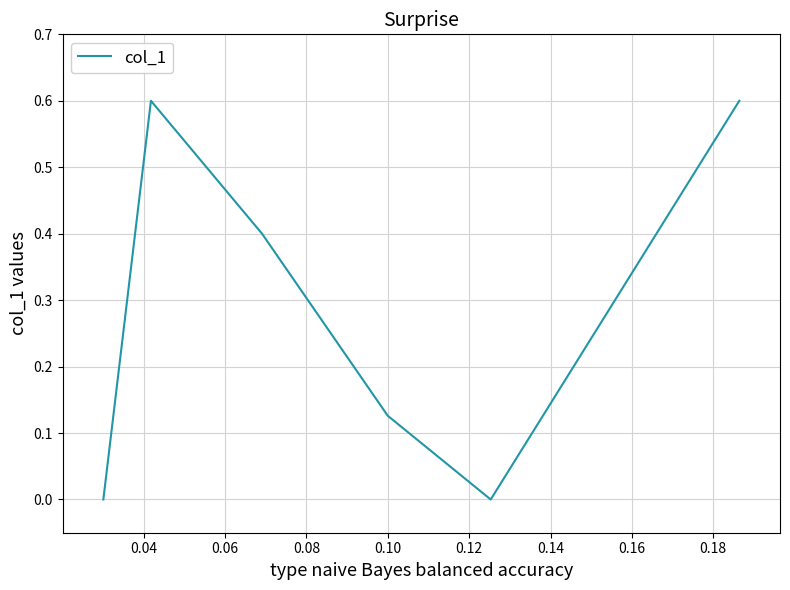

What is the difference between the maximum and minimum values?

0.6